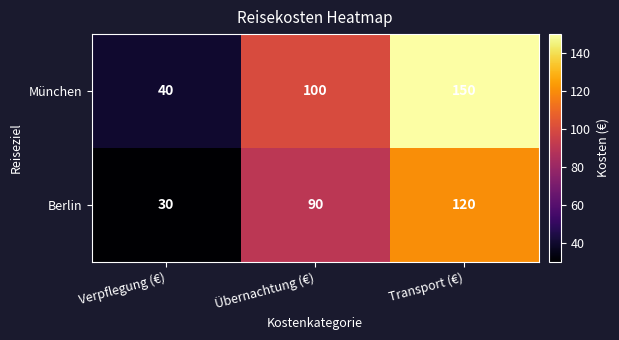

What is the difference between the highest and lowest values at Übernachtung (€)?

10